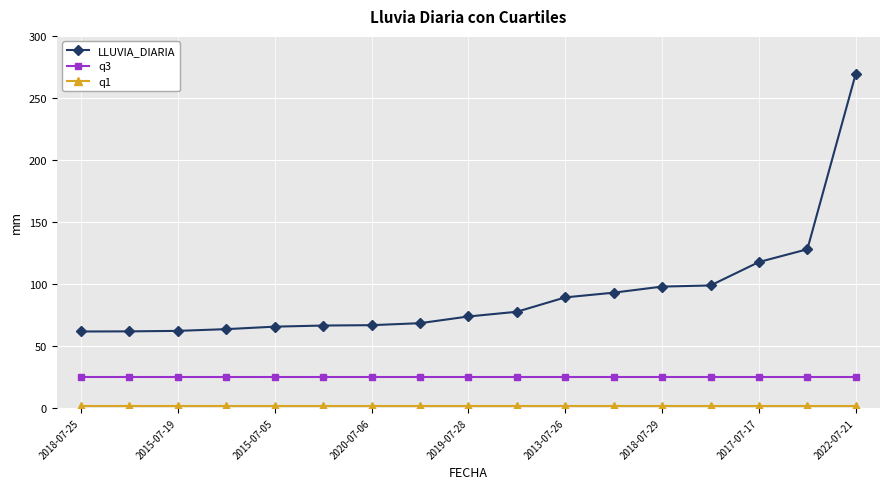

True or false: LLUVIA_DIARIA and q3 cross at least once.

False